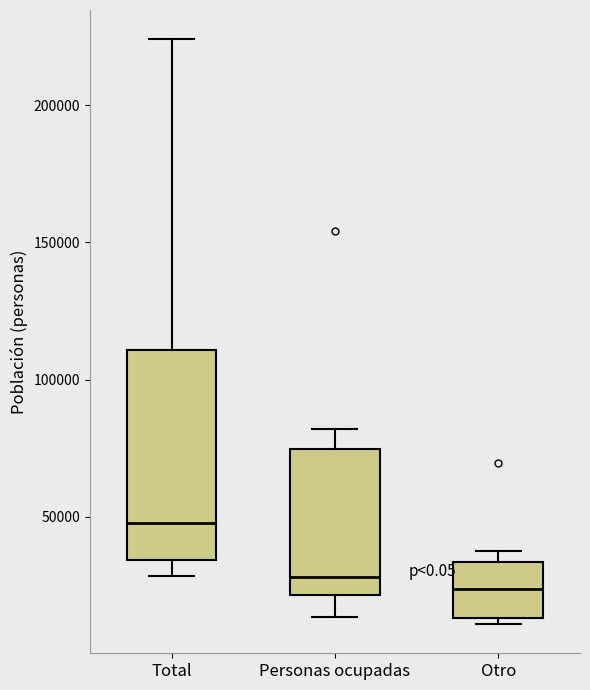

Reading left to right, transcribe this box plot: for each box, give where its median line is, the range the box spans, and where its two whiskers end, as read against the y-axis. The values are not printed on the chart, so give them approximately, as read against the axis.

Total: median 50000, box 35000 to 110000, whiskers 30000 to 225000
Personas ocupadas: median 30000, box 20000 to 75000, whiskers 15000 to 80000
Otro: median 25000, box 15000 to 35000, whiskers 10000 to 40000